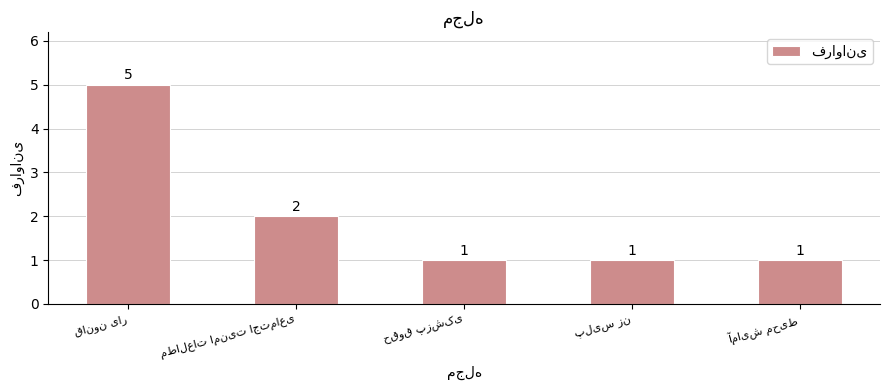

What is the maximum value shown in the chart?

5